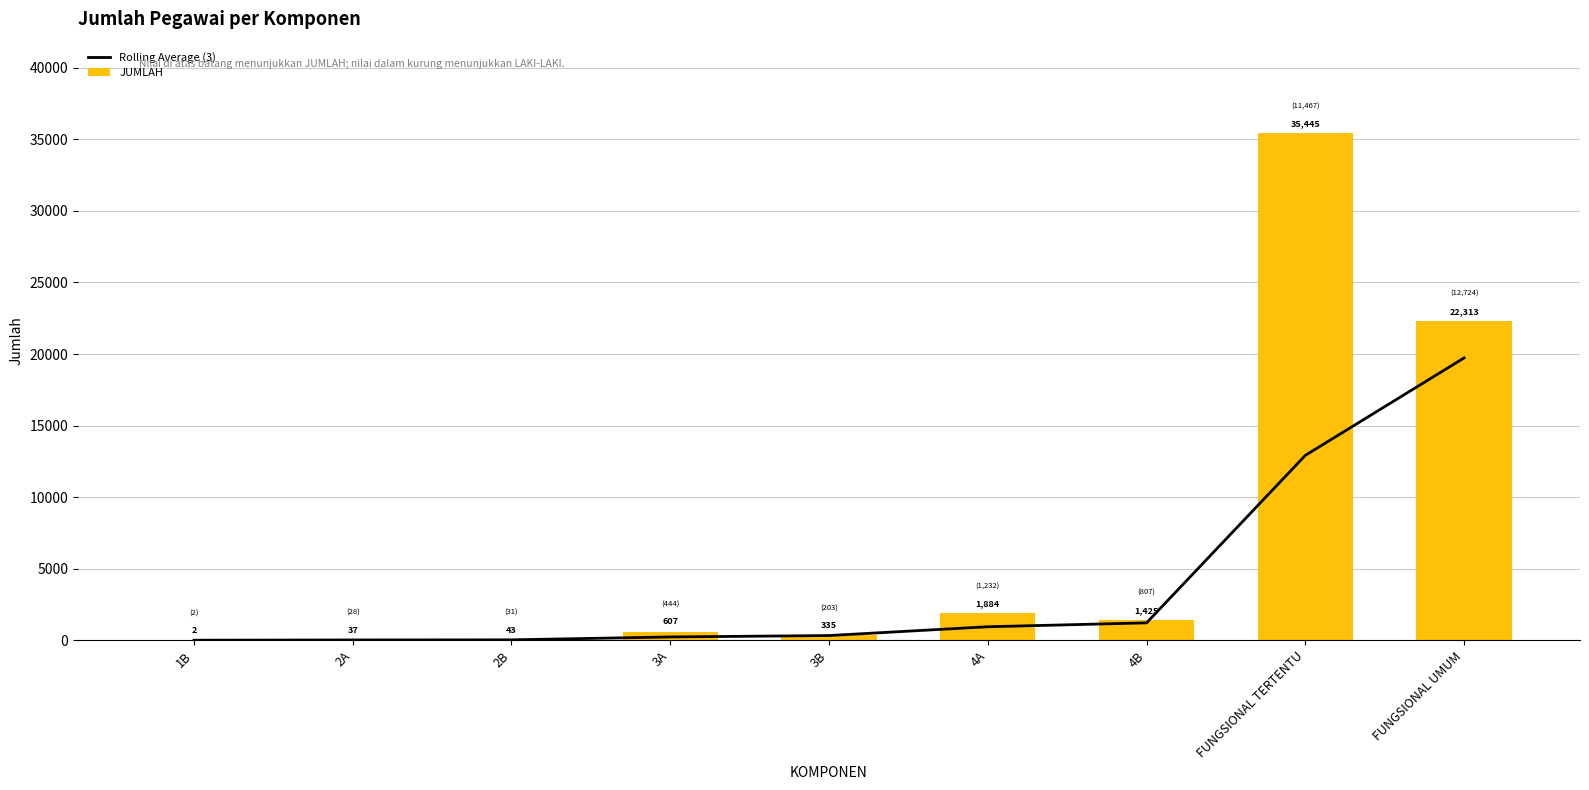

Reading left to right, transcribe all the data shown in this chart.

Rolling Average (3): 2.0	19.5	27.3	229.0	328.3	942.0	1214.7	12918.0	19727.7
JUMLAH: 2.0	37.0	43.0	607.0	335.0	1884.0	1425.0	35445.0	22313.0